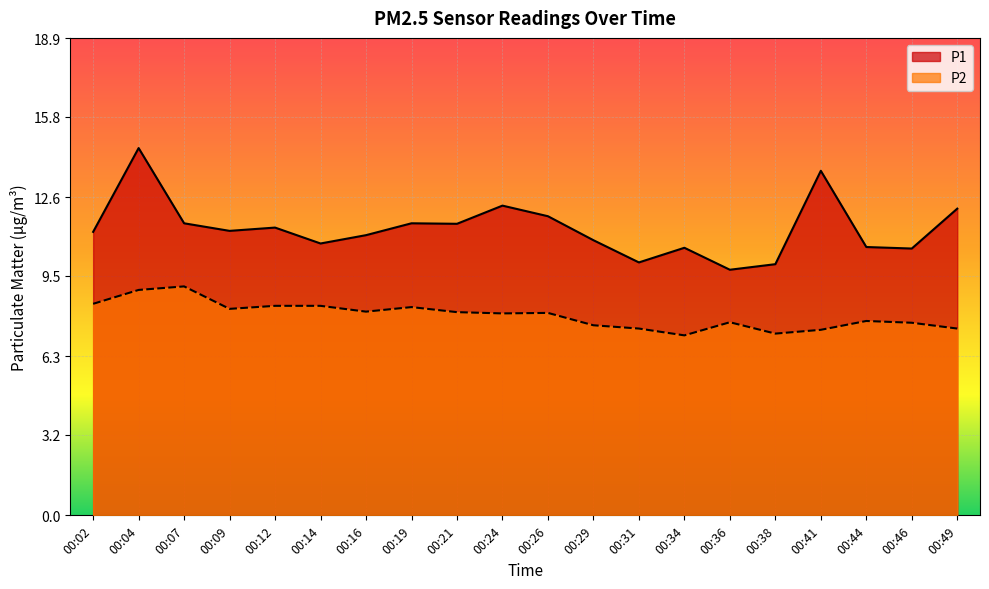

True or false: P2 has a value of 8.0 at 00:24.

True